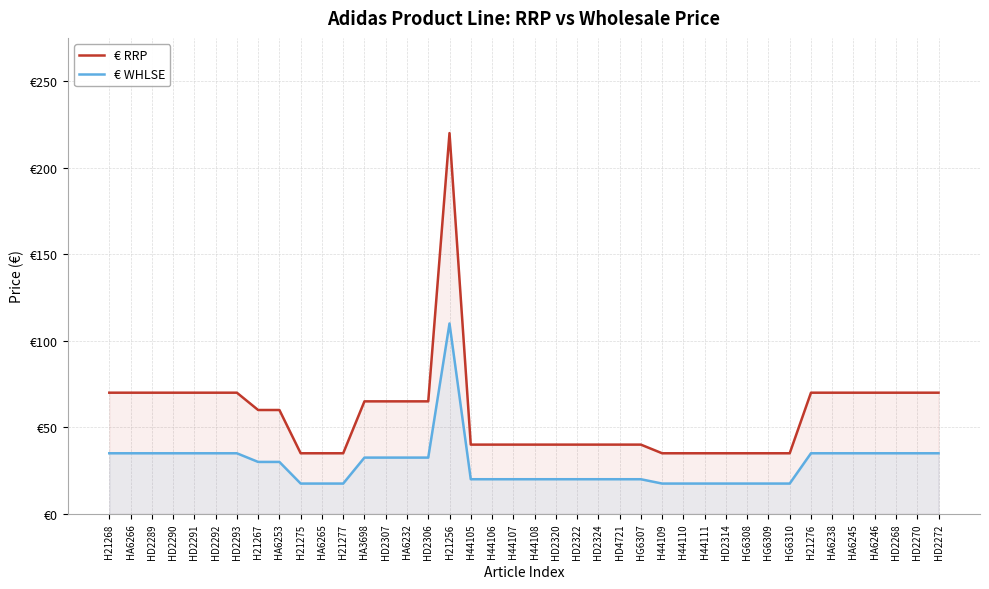

Which series changed the most between HD4721 and HA6246?

€ RRP